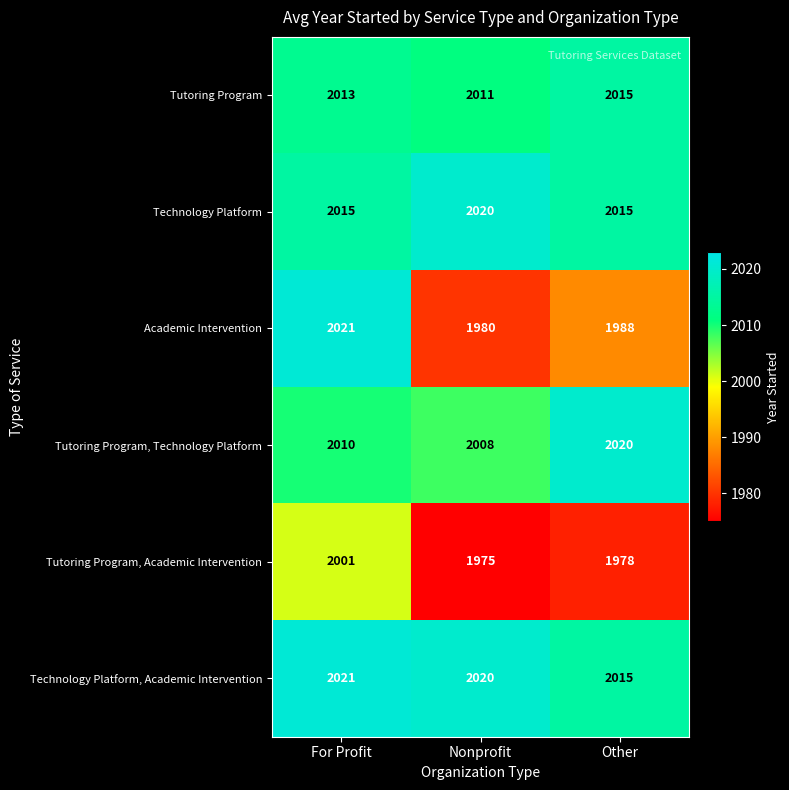

Count the number of categories in the chart.

3